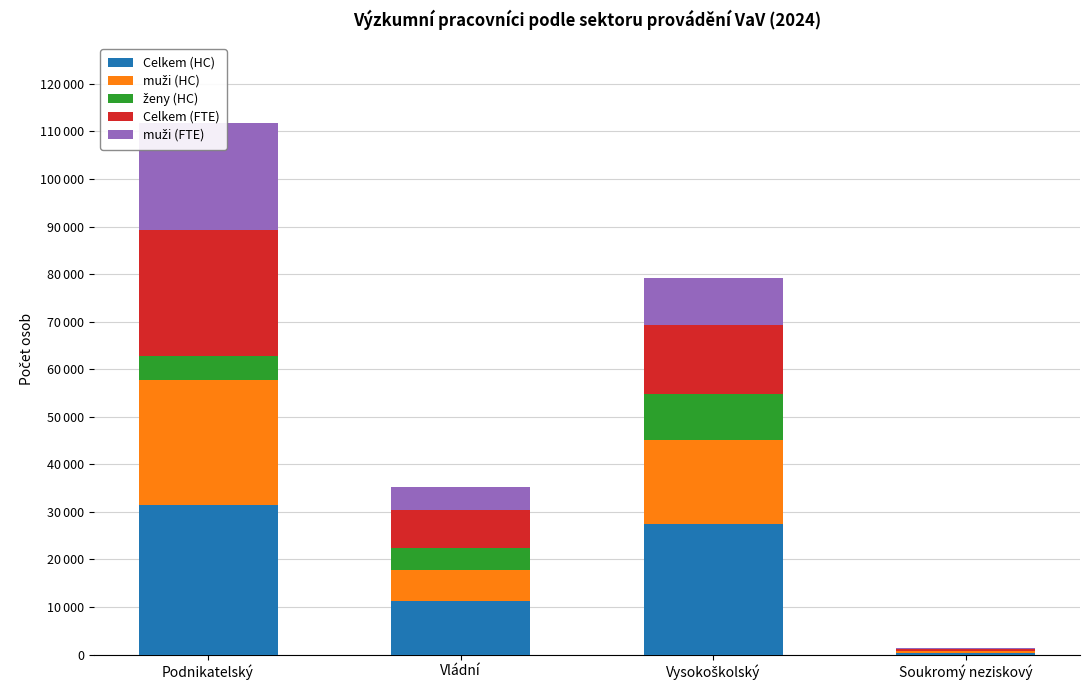

At which label does Celkem (HC) first exceed 27410?

Podnikatelský